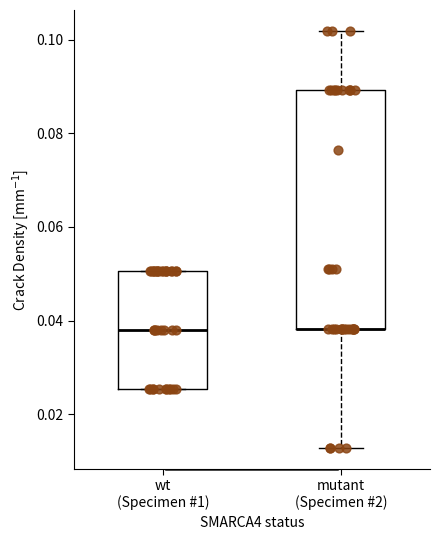

Where is the upper edge of the box for wt (Specimen #1) on the y-axis? The values are not printed on the chart, so give them approximately, as read against the axis.

0.050